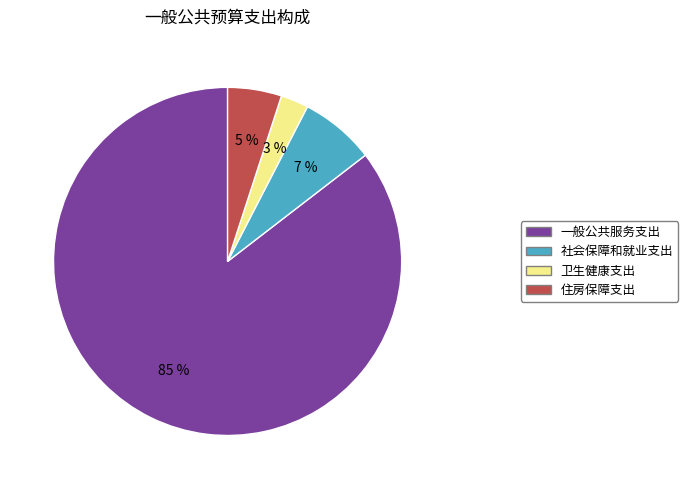

To the nearest percent, what is the average slice percentage?

25%